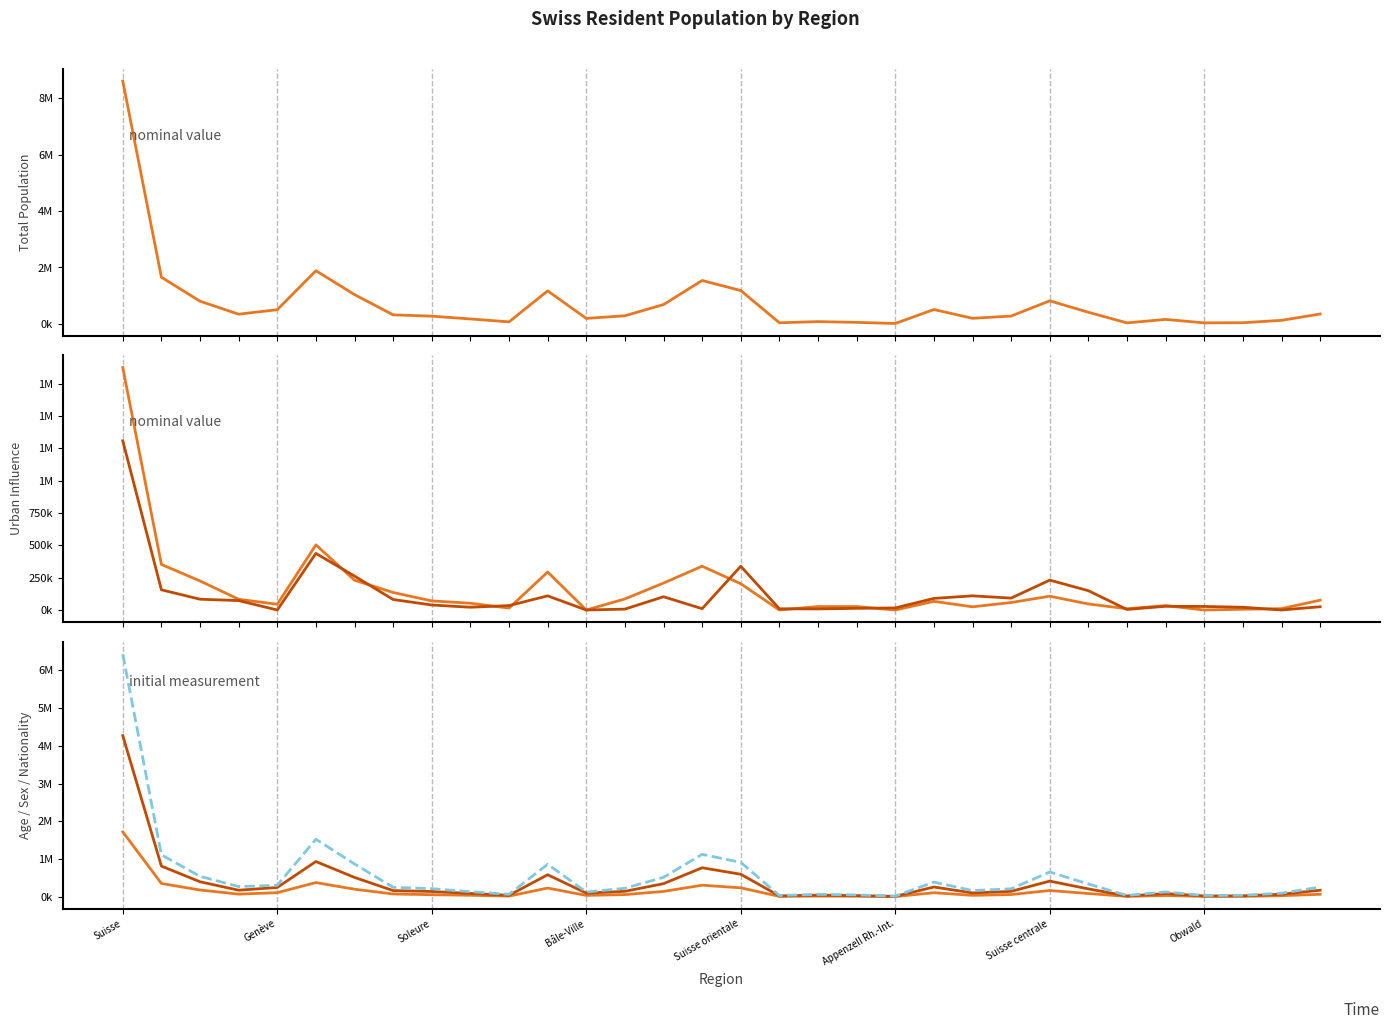

What is the sum of all Suisse nat. (col_7) values?

17914846